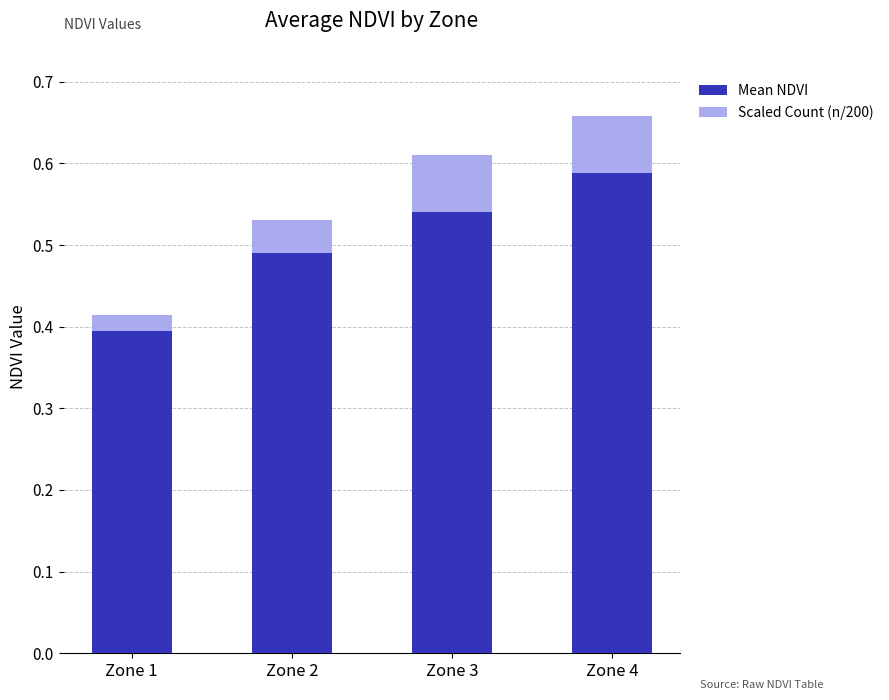

At which label does Mean NDVI reach its minimum?

Zone 1